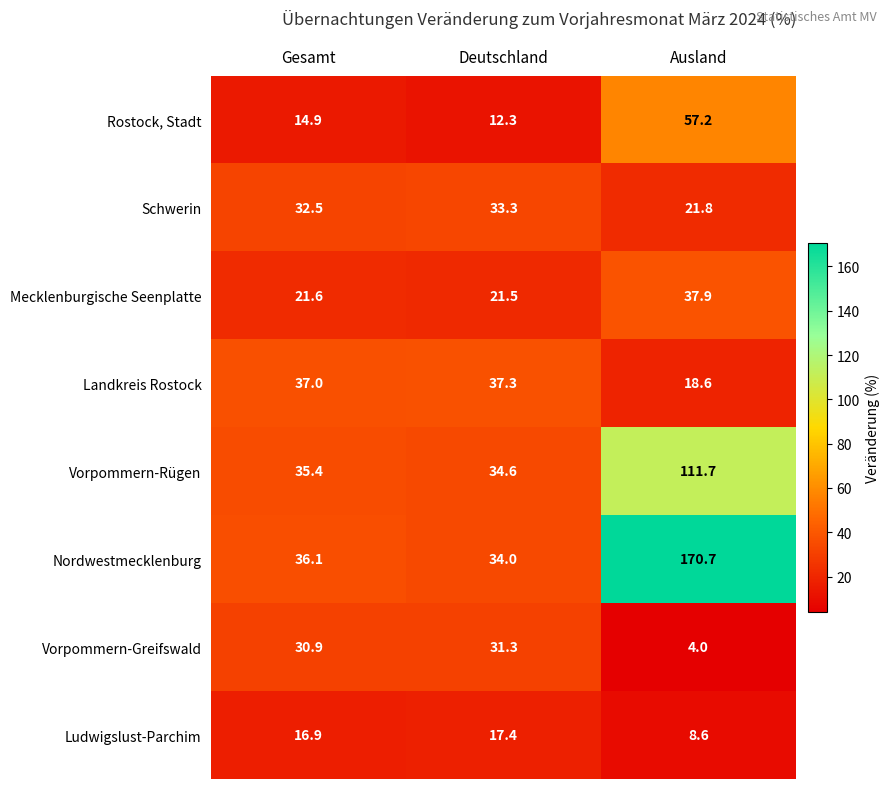

What is the sum of all Mecklenburgische Seenplatte values?

81.0